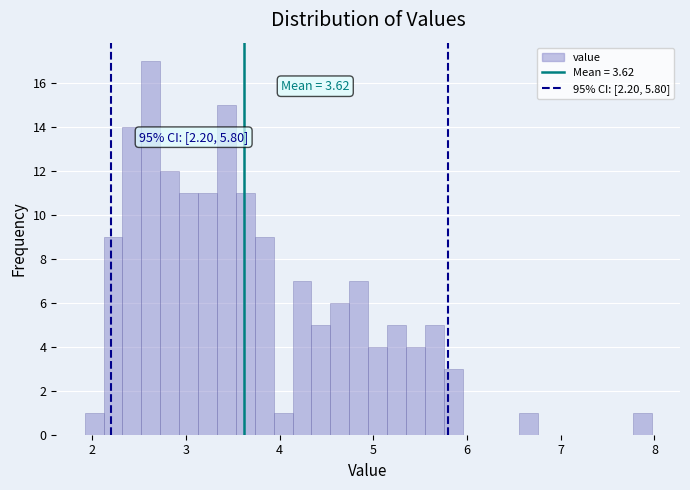

Around what value on the x-axis is the tallest bar? Give the approximate position of its centre, as read against the axis.

2.6